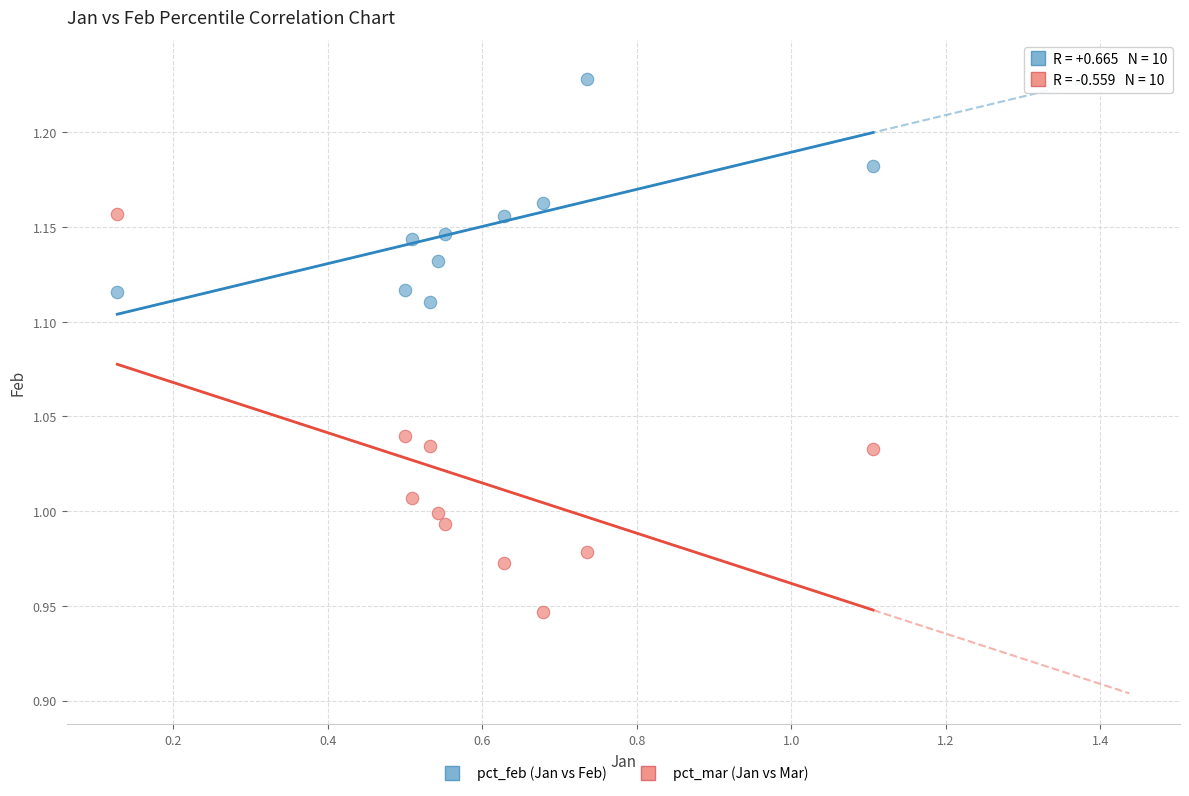

Which series reaches the minimum Y coordinate?

pct_mar (Jan vs Mar)